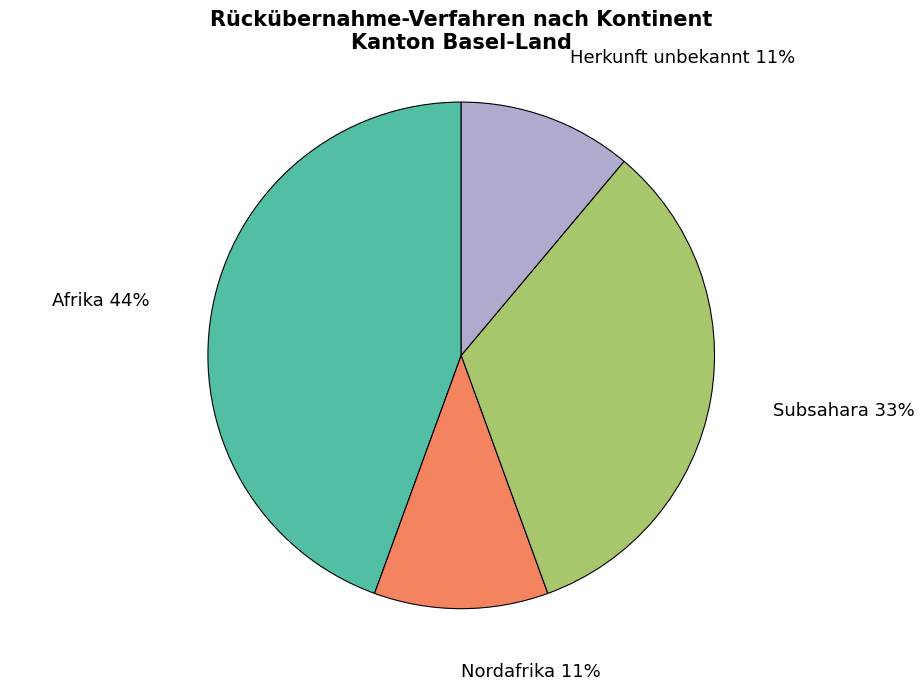

Which slice is the largest?

Afrika